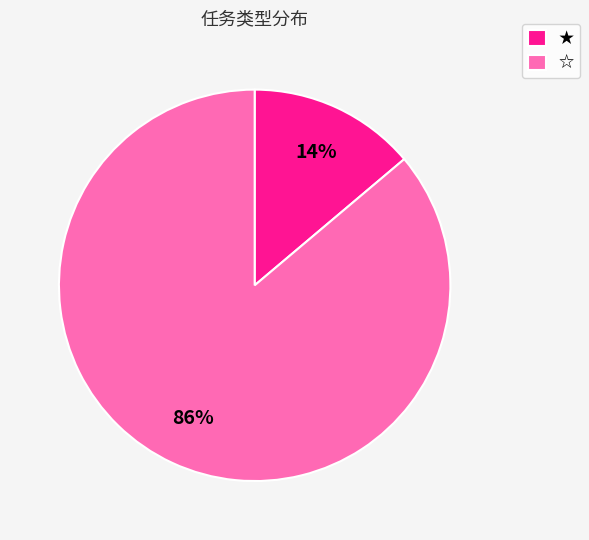

Does any single category account for the majority?

Yes